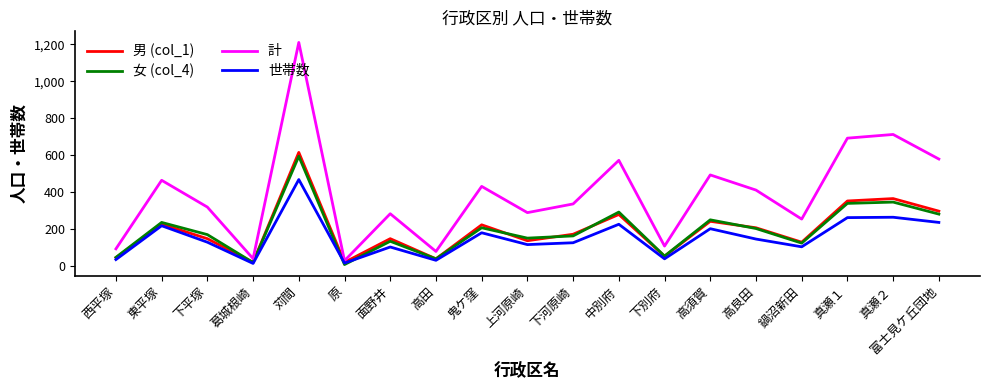

Which series has the largest total across all categories?

計